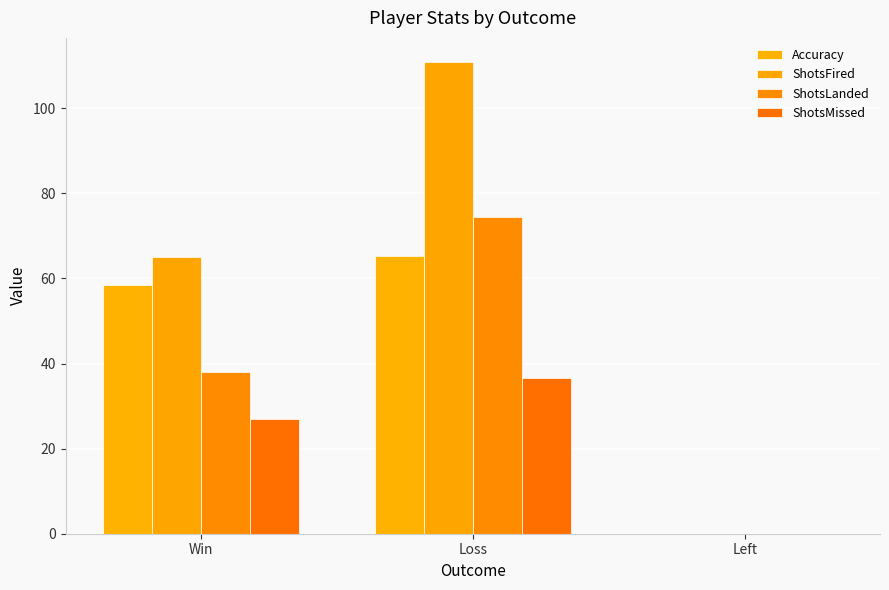

Reading right to left, what are all the values shown in this chart?

Accuracy: 0.0	65.3	58.5
ShotsFired: 0.0	111.0	65.0
ShotsLanded: 0.0	74.5	38.0
ShotsMissed: 0.0	36.5	27.0